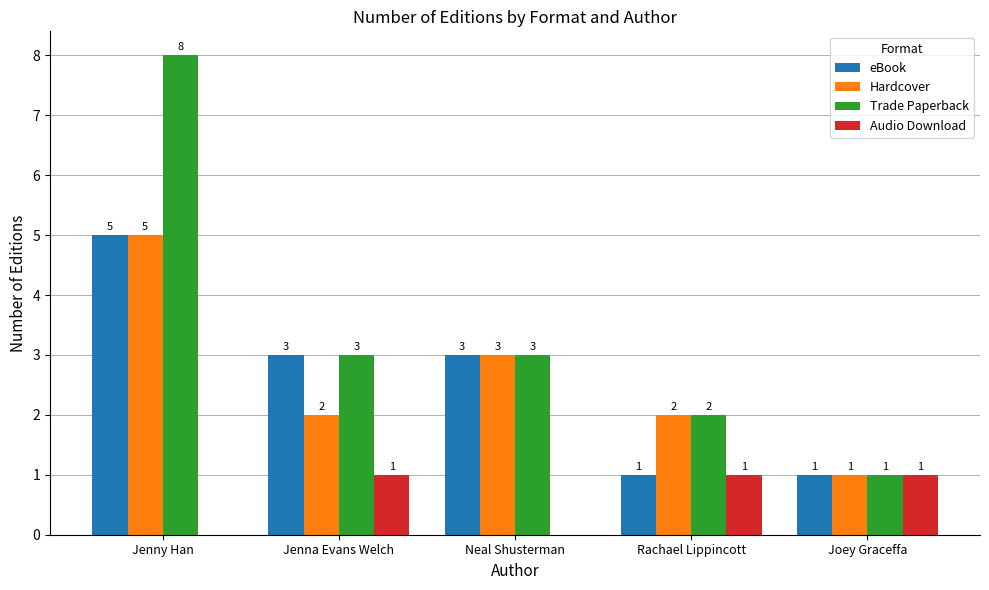

How many categories are shown in the chart?

5